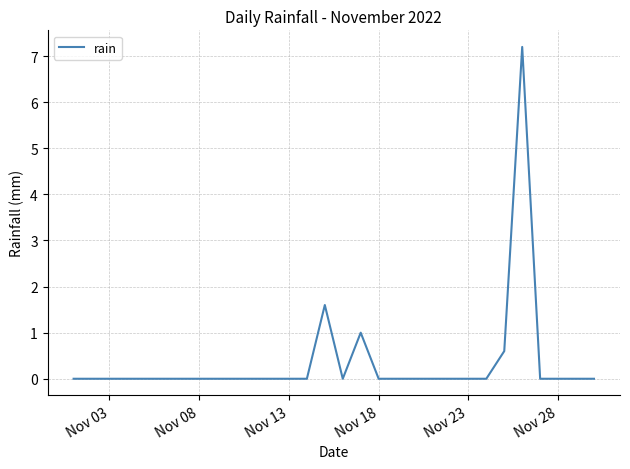

What is the greatest value displayed?

7.2